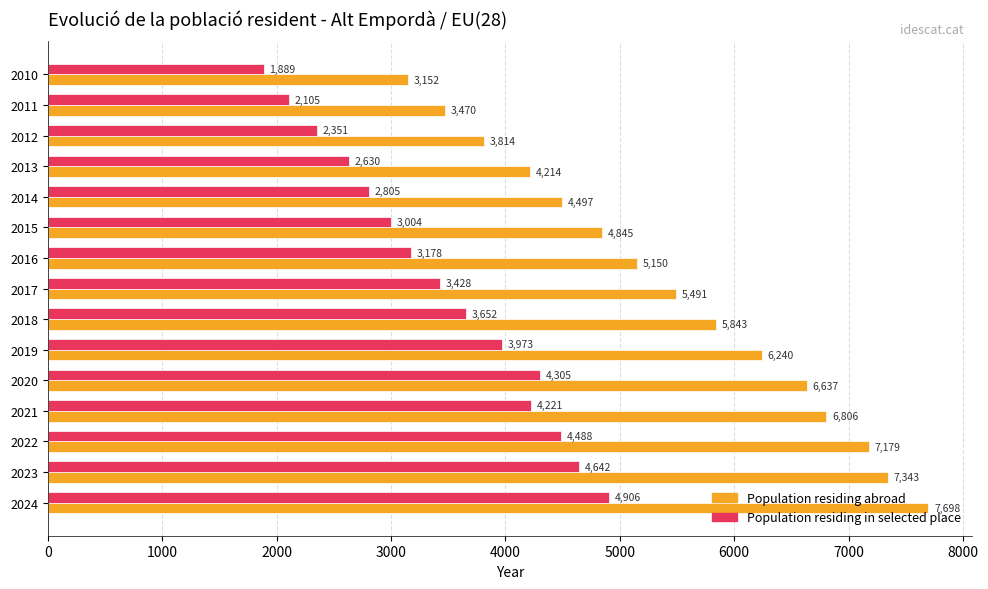

What is the lowest value of the Population residing abroad series?

3152